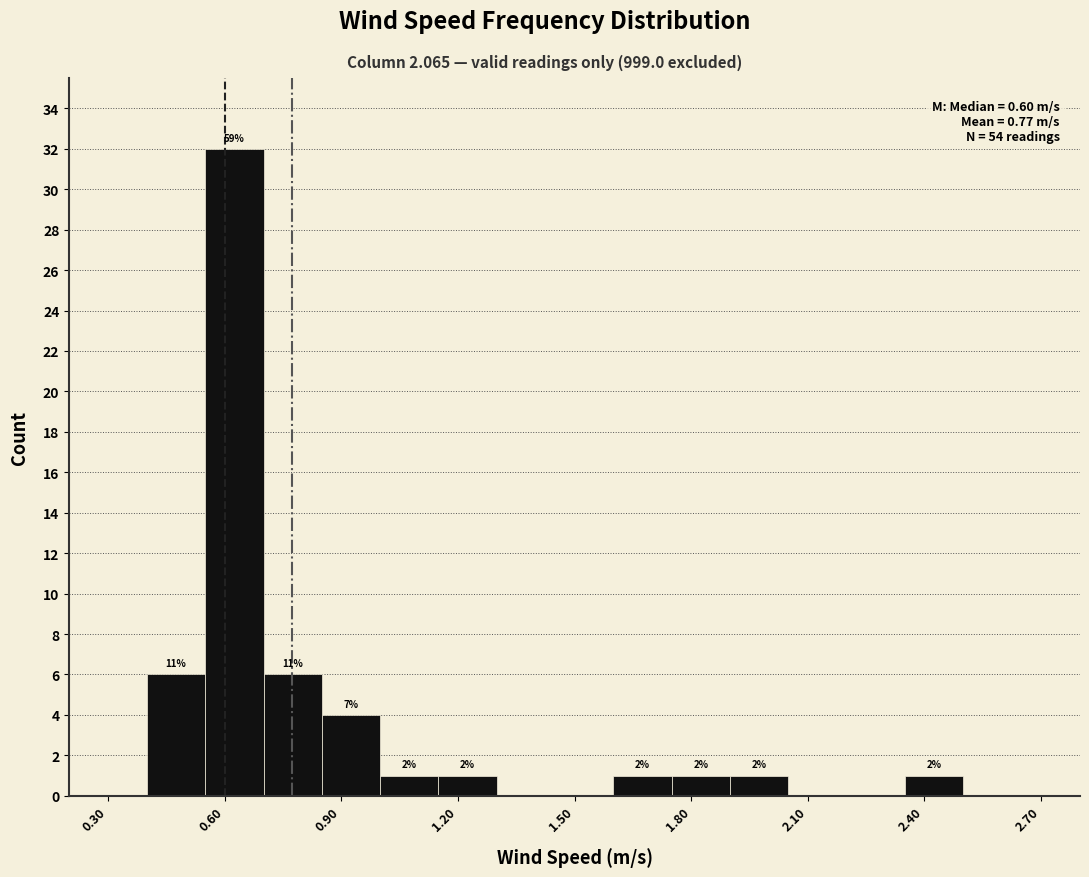

Around what value on the x-axis is the tallest bar? Give the approximate position of its centre, as read against the axis.

0.65